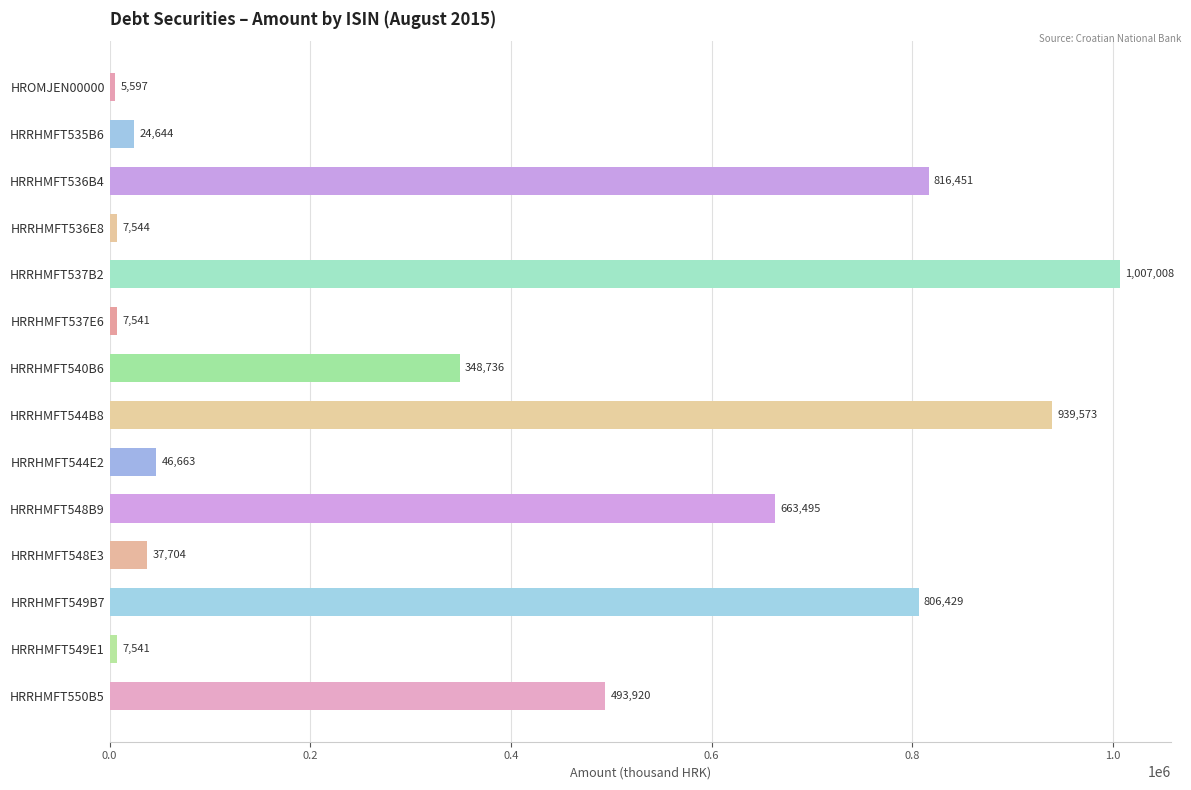

Reading top to bottom, what are all the values shown in this chart?

5597	24644	816451	7544	1007008	7541	348736	939573	46663	663495	37704	806429	7541	493920